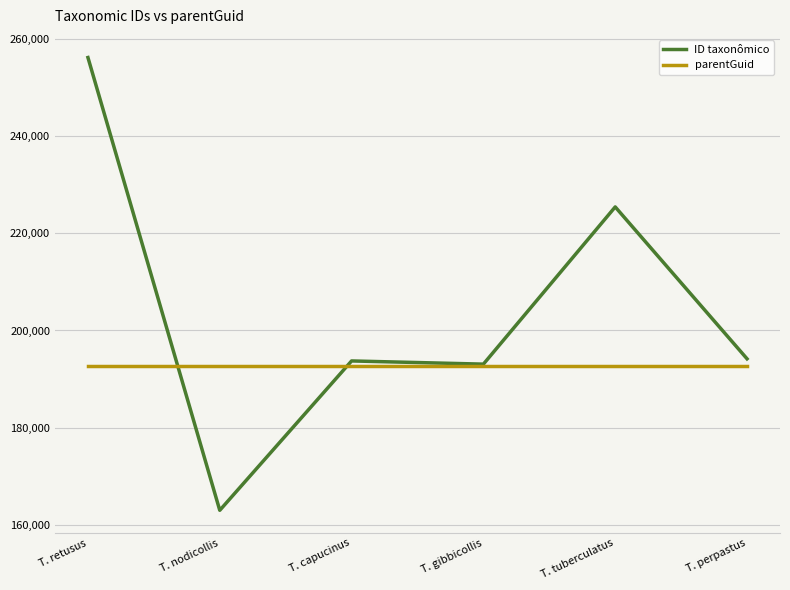

True or false: ID taxonômico and parentGuid intersect in this chart.

True